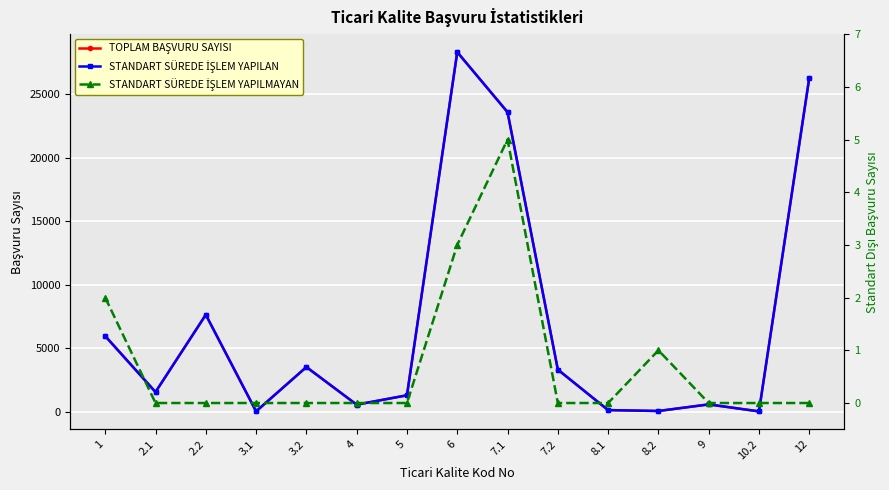

True or false: TOPLAM BAŞVURU SAYISI and STANDART SÜREDE İŞLEM YAPILAN intersect in this chart.

False